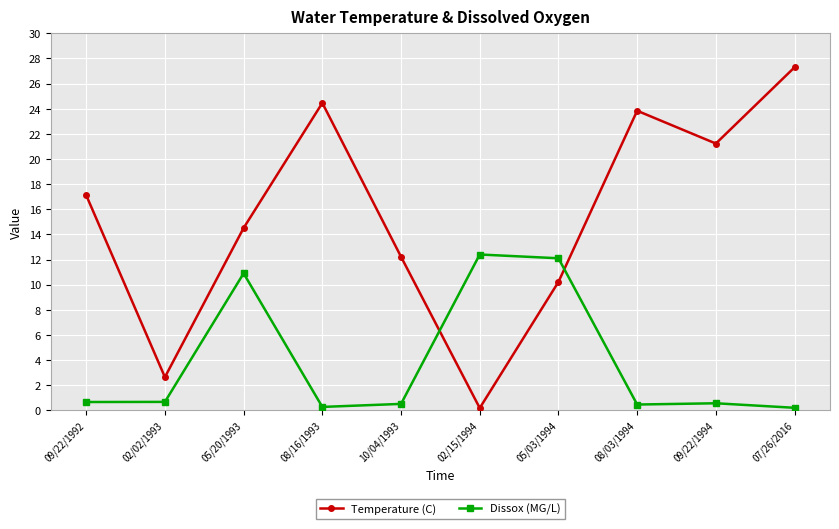

What is the highest value of the Dissox (MG/L) series?

12.4